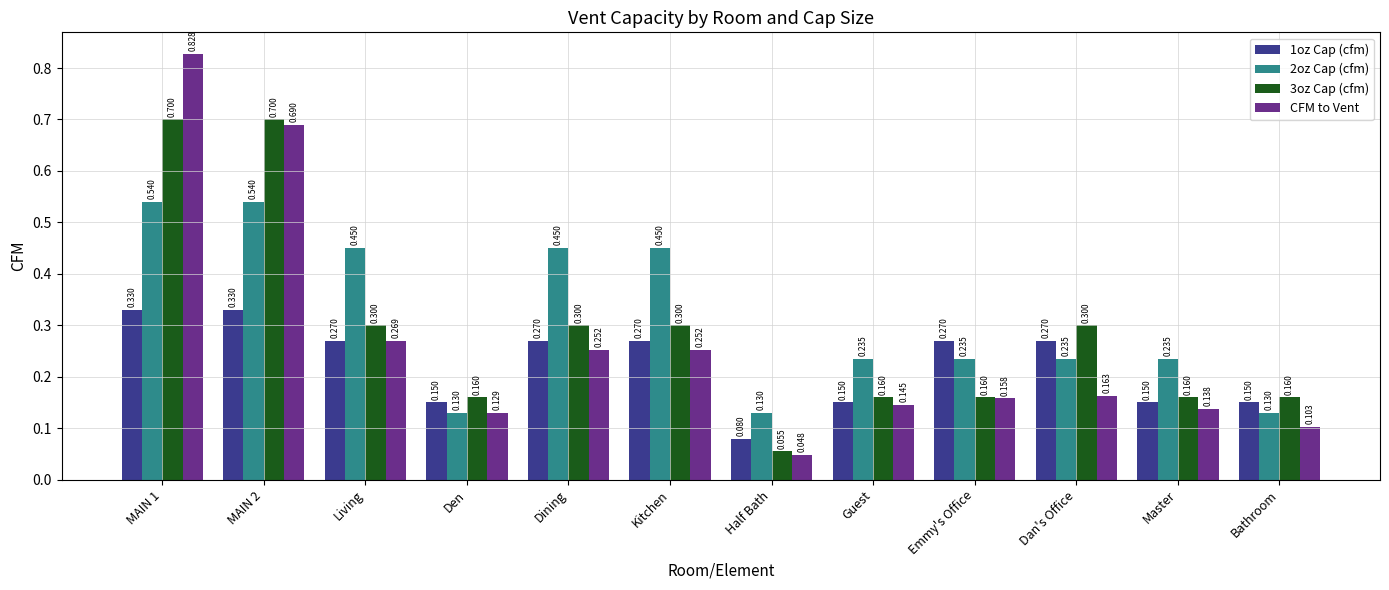

What is the sum of all 2oz Cap (cfm) values?

3.8